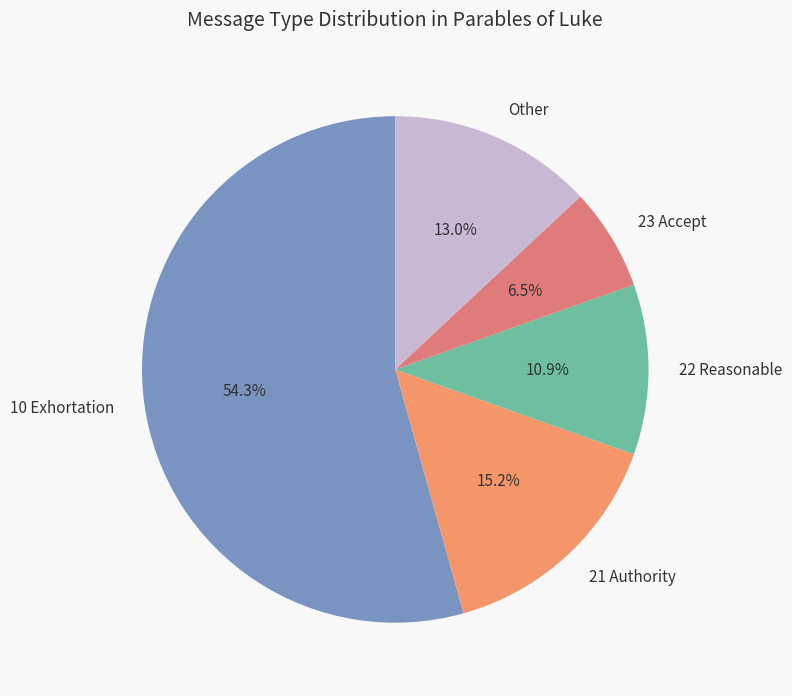

Combined, what portion of the pie is 21 Authority and 23 Accept?

21.7%